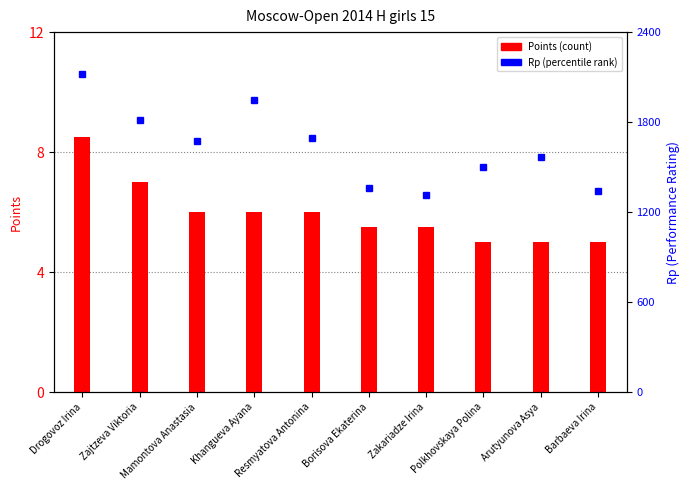

List the series in order of their peak value, lowest first.

Points (count), Rp (percentile rank)